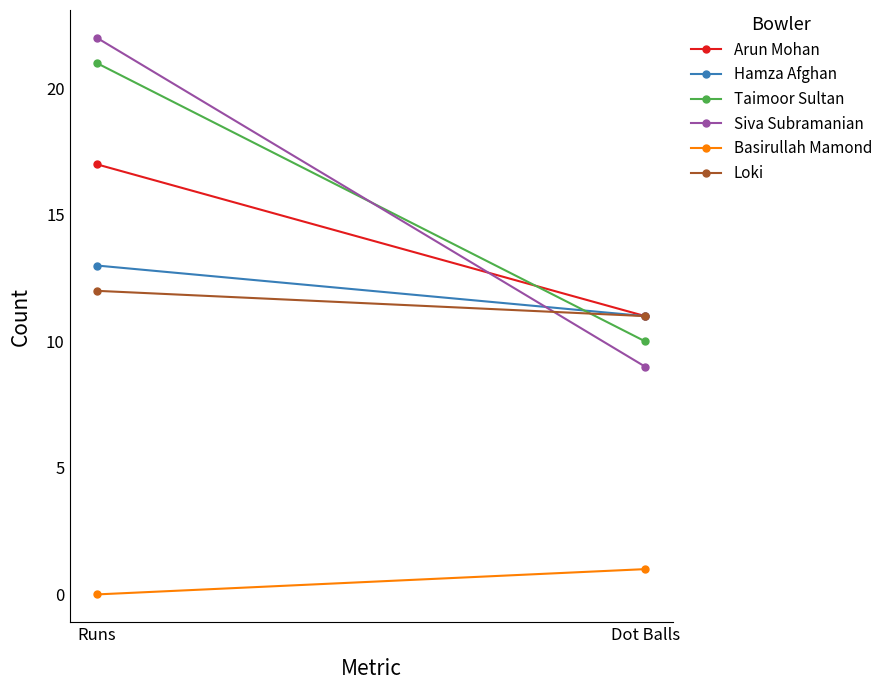

True or false: Siva Subramanian has a value of 9 at Dot Balls.

True